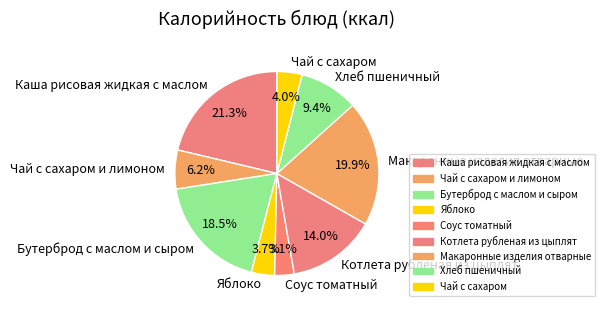

Is there any slice that represents more than half of the pie?

No